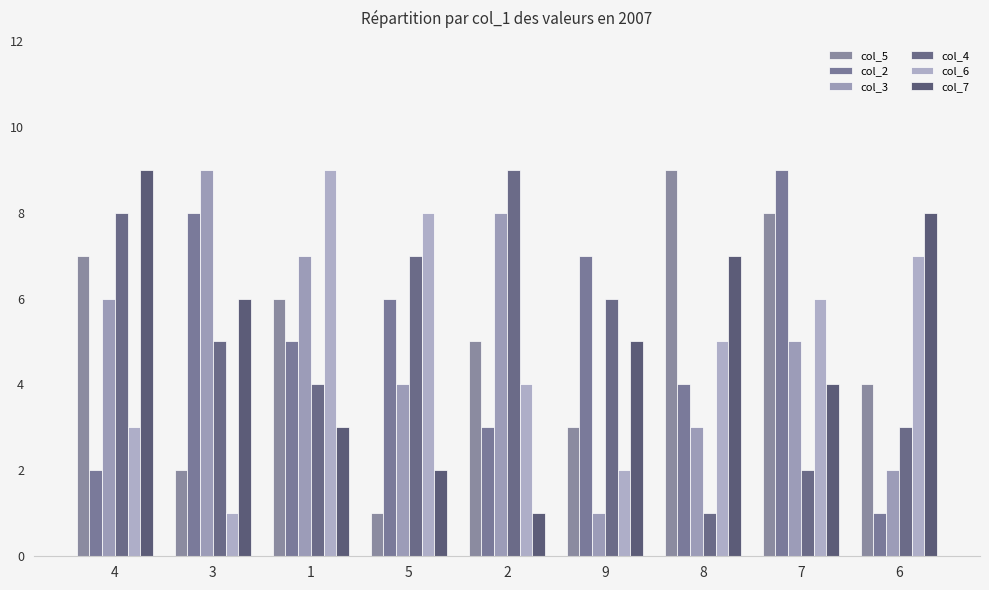

List the labels in order of col_5 value, largest first.

8, 7, 4, 1, 2, 6, 9, 3, 5